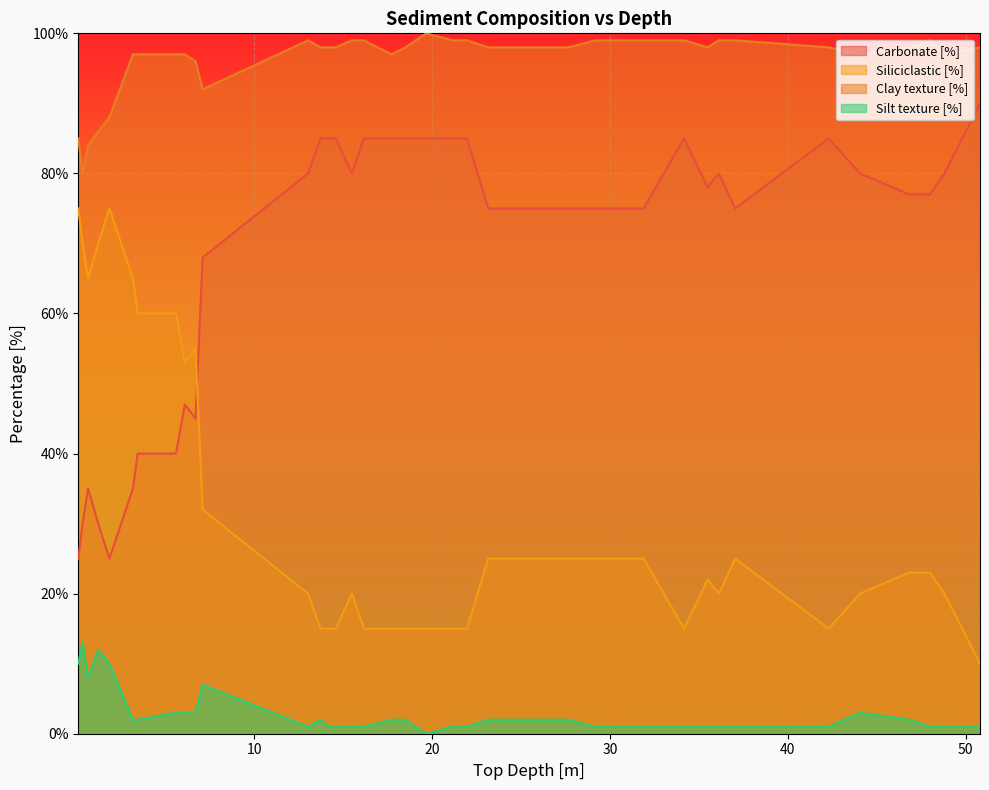

What is the label of the 1st point from the left?

0.11